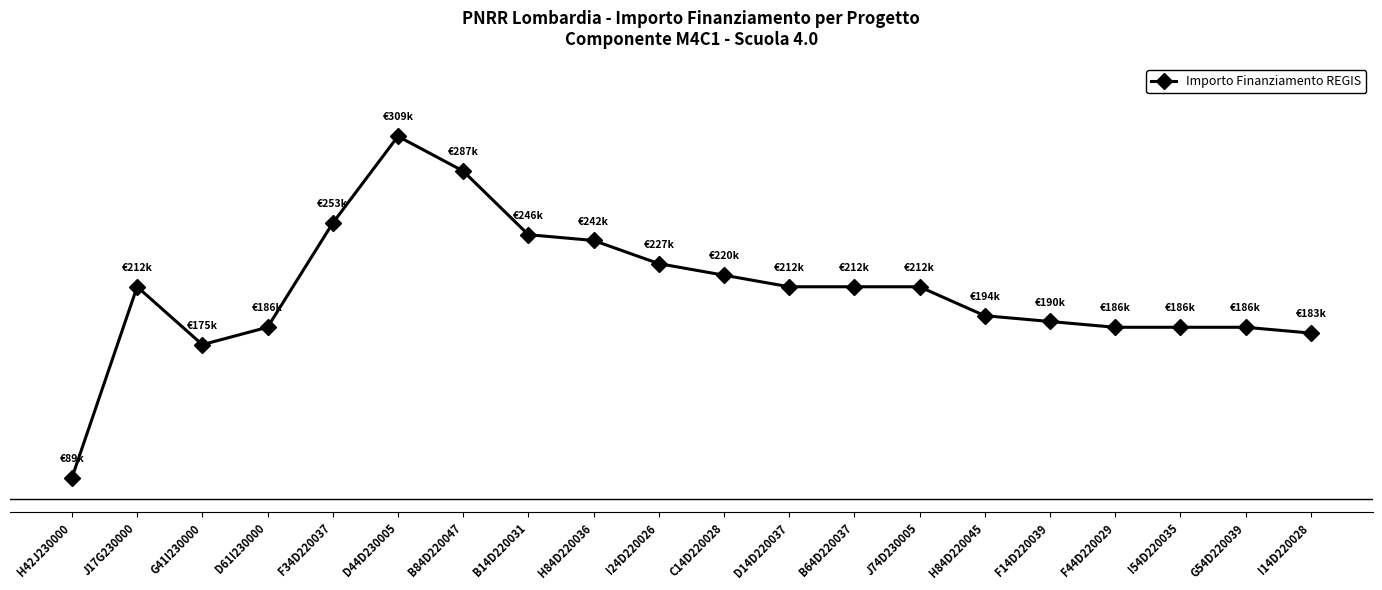

Rank the categories by value from lowest to highest.

H42J230000, G41I230000, I14D220028, D61I230000, F44D220029, I54D220035, G54D220039, F14D220039, H84D220045, J17G230000, D14D220037, B64D220037, J74D230005, C14D220028, I24D220026, H84D220036, B14D220031, F34D220037, B84D220047, D44D230005